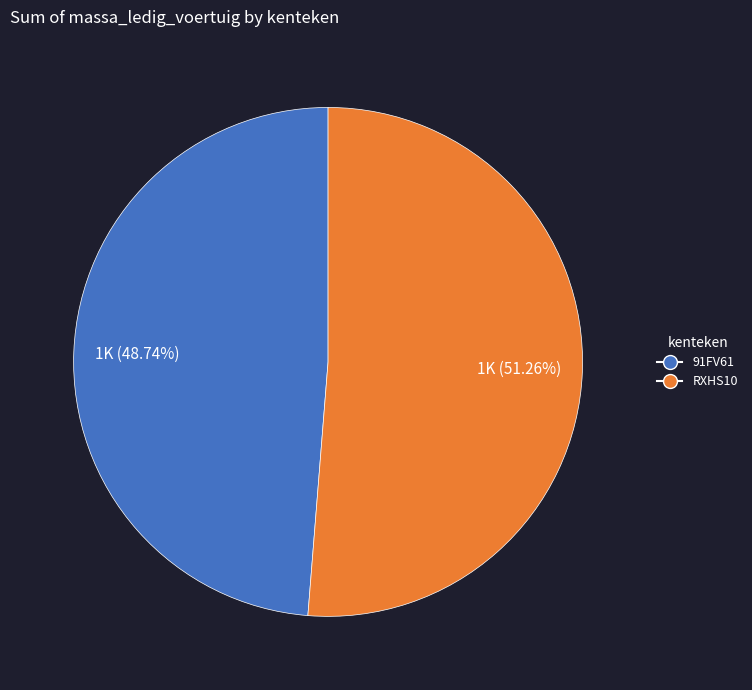

To the nearest percent, what is the combined percentage of 91FV61 and RXHS10?

100%